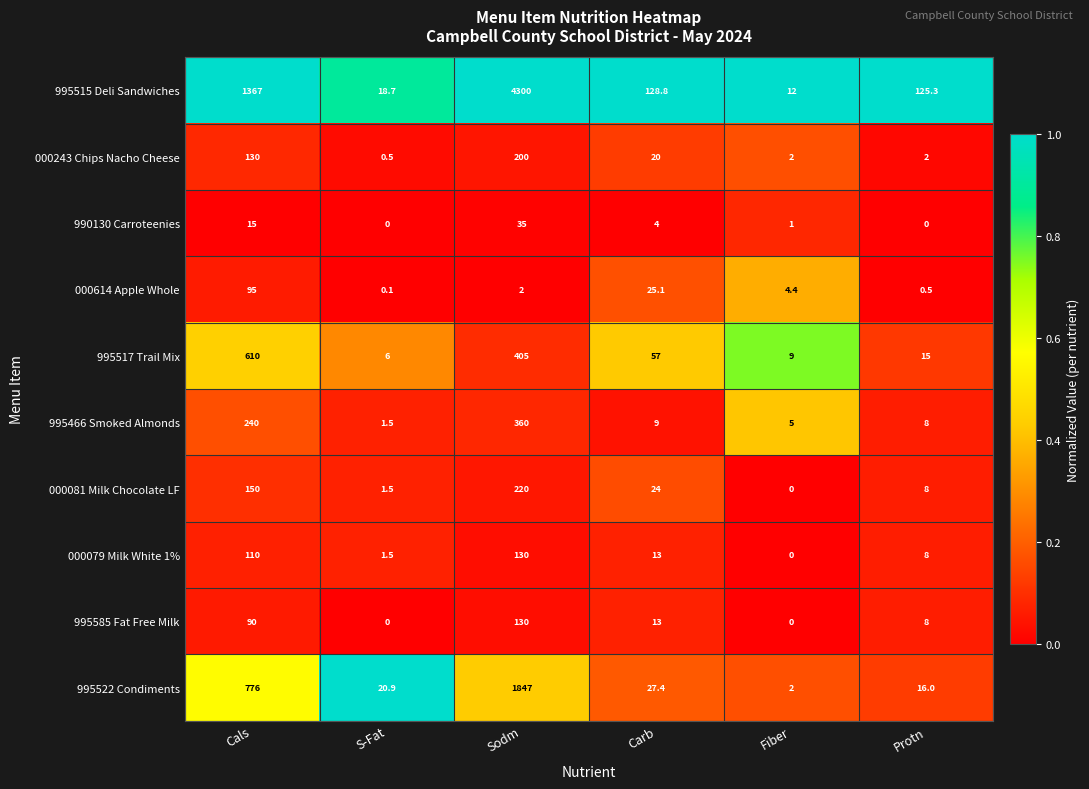

What value does the 000243 Chips Nacho Cheese series have at Cals?

130.0